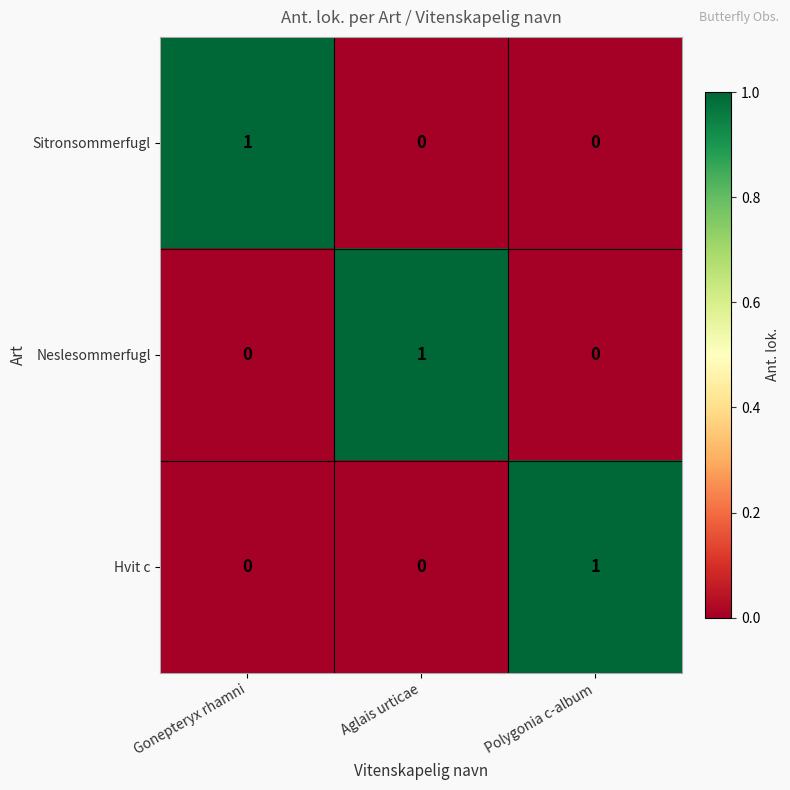

What is the difference between the highest and lowest values at Aglais urticae?

1